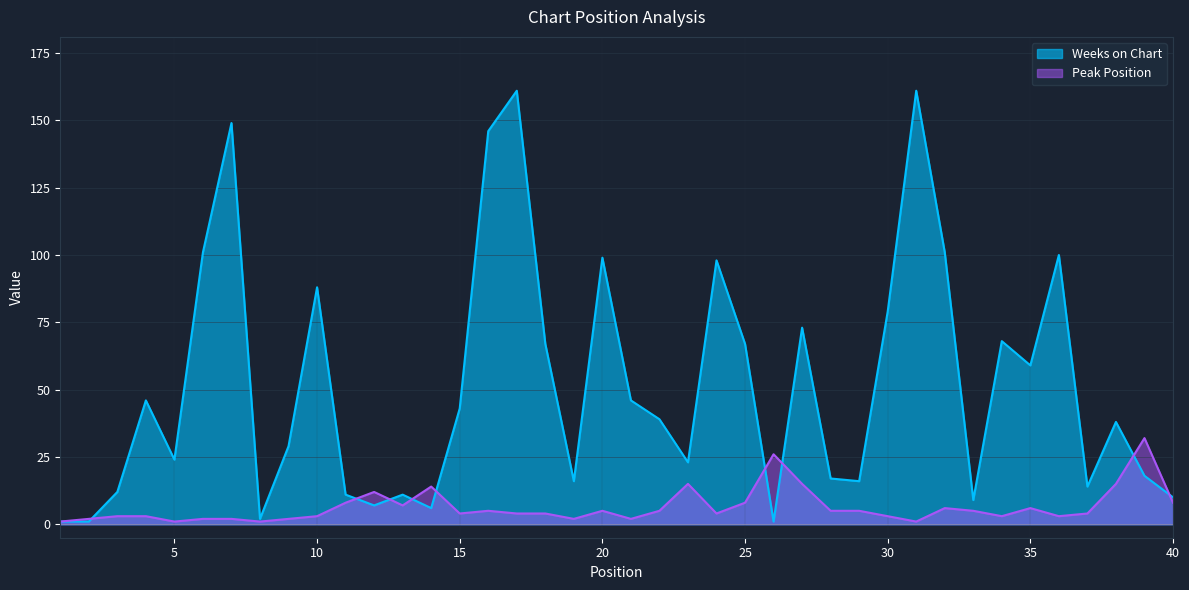

What is the spread (max minus min) of values at 33?

4